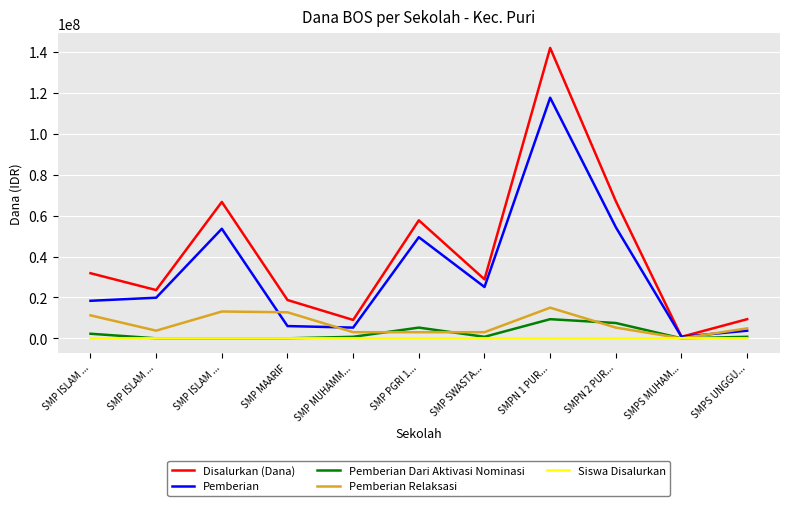

The Siswa Disalurkan series shows 163 at SMPN 2 PUR.... True or false?

False